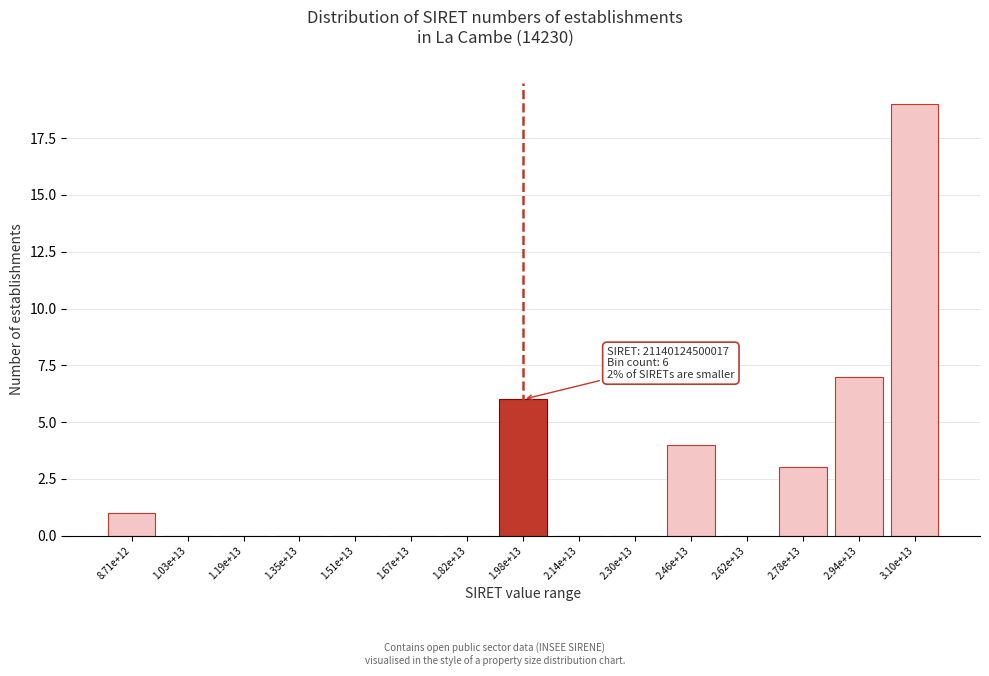

Which has a higher value, 1.67e+13 or 2.46e+13?

2.46e+13